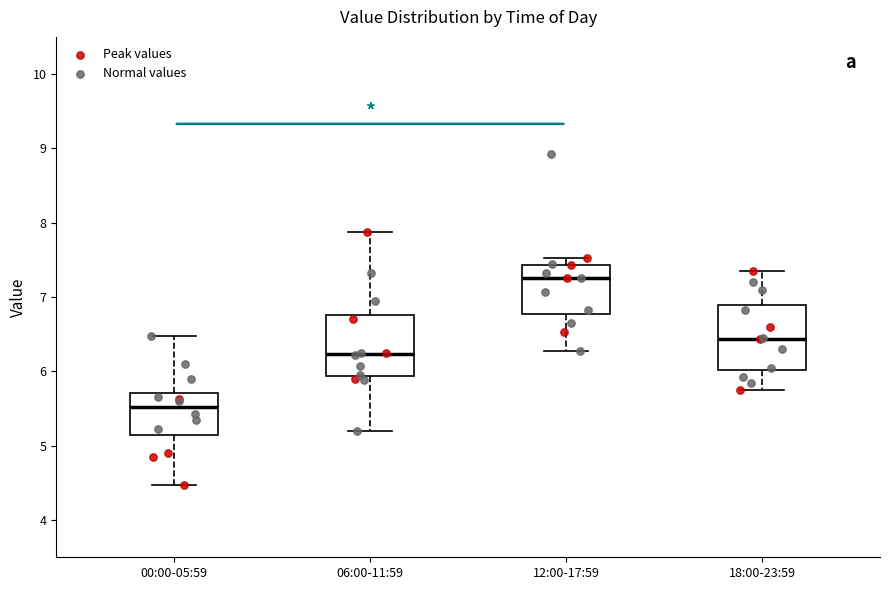

Reading left to right, transcribe this box plot: for each box, give where its median line is, the range the box spans, and where its two whiskers end, as read against the y-axis. The values are not printed on the chart, so give them approximately, as read against the axis.

00:00-05:59: median 5.5, box 5.1 to 5.7, whiskers 4.5 to 6.5
06:00-11:59: median 6.2, box 5.9 to 6.8, whiskers 5.2 to 7.9
12:00-17:59: median 7.3, box 6.8 to 7.4, whiskers 6.3 to 7.5
18:00-23:59: median 6.4, box 6.0 to 6.9, whiskers 5.8 to 7.4